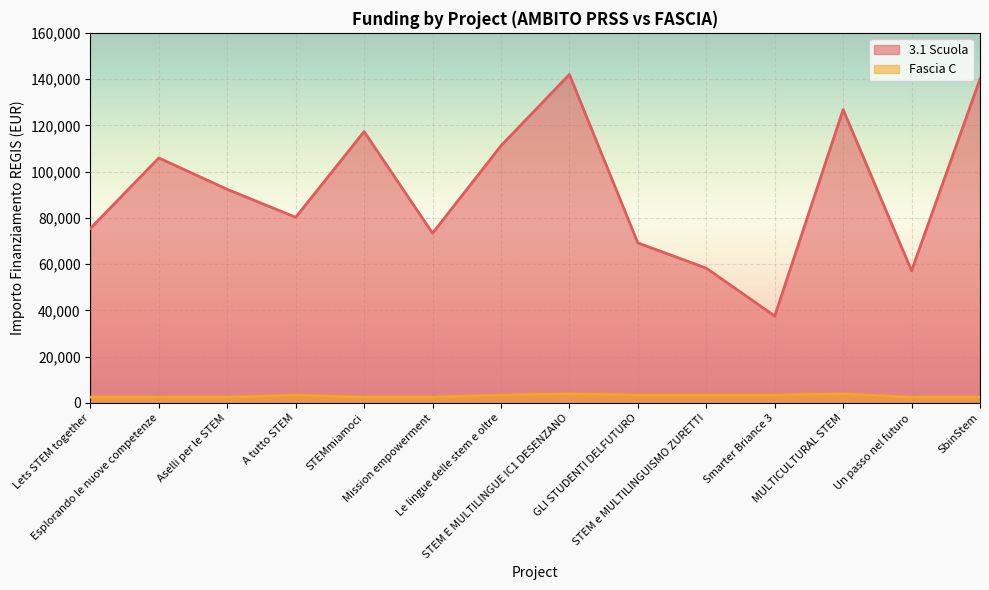

What is the difference between the Fascia C values at A tutto STEM and STEM E MULTILINGUE IC1 DESENZANO?

490.0